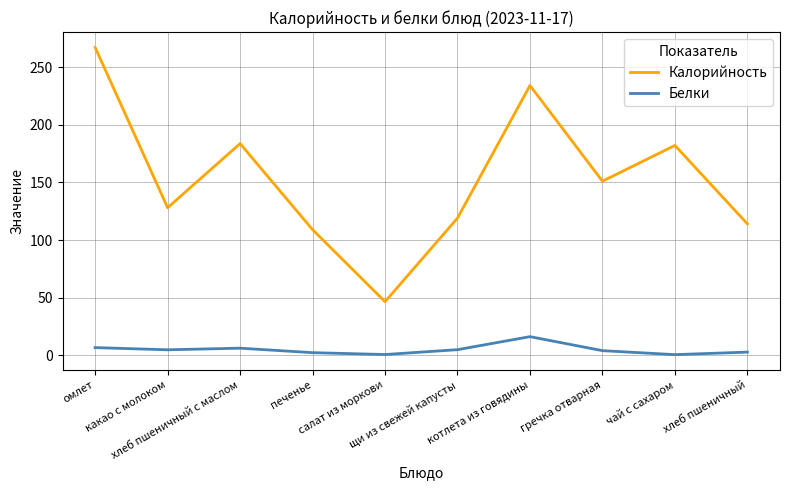

What is the difference between the maximum and minimum values in the Белки series?

15.6